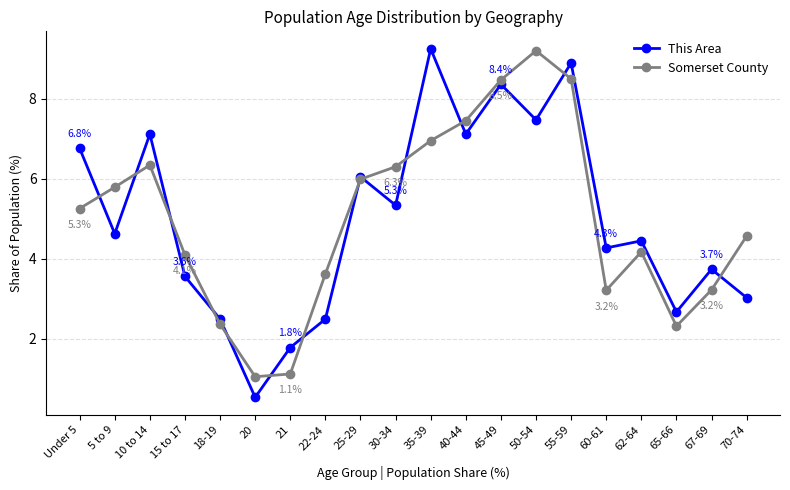

What is the spread (max minus min) of values at 22-24?

1.1